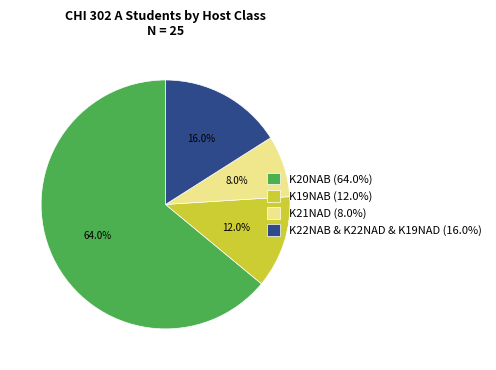

What portion of the pie excludes K19NAB (12.0%)?

88.0%